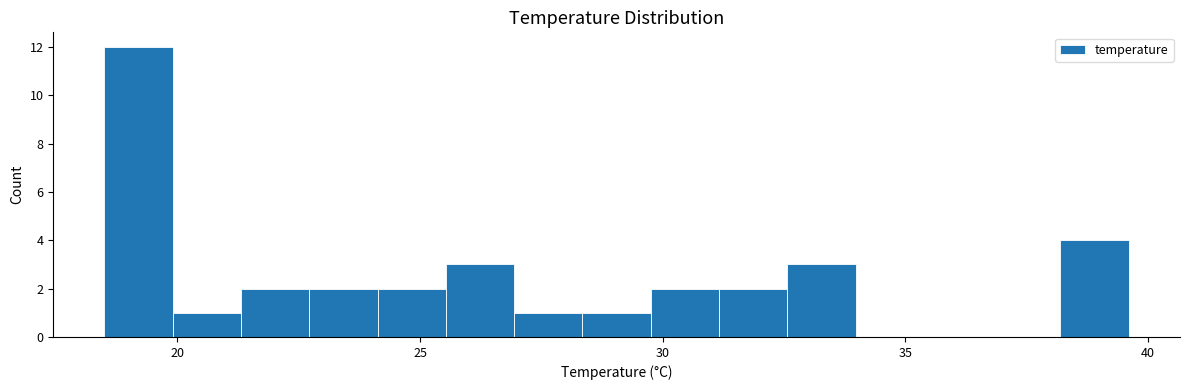

Around what value on the x-axis is the tallest bar? Give the approximate position of its centre, as read against the axis.

19.0